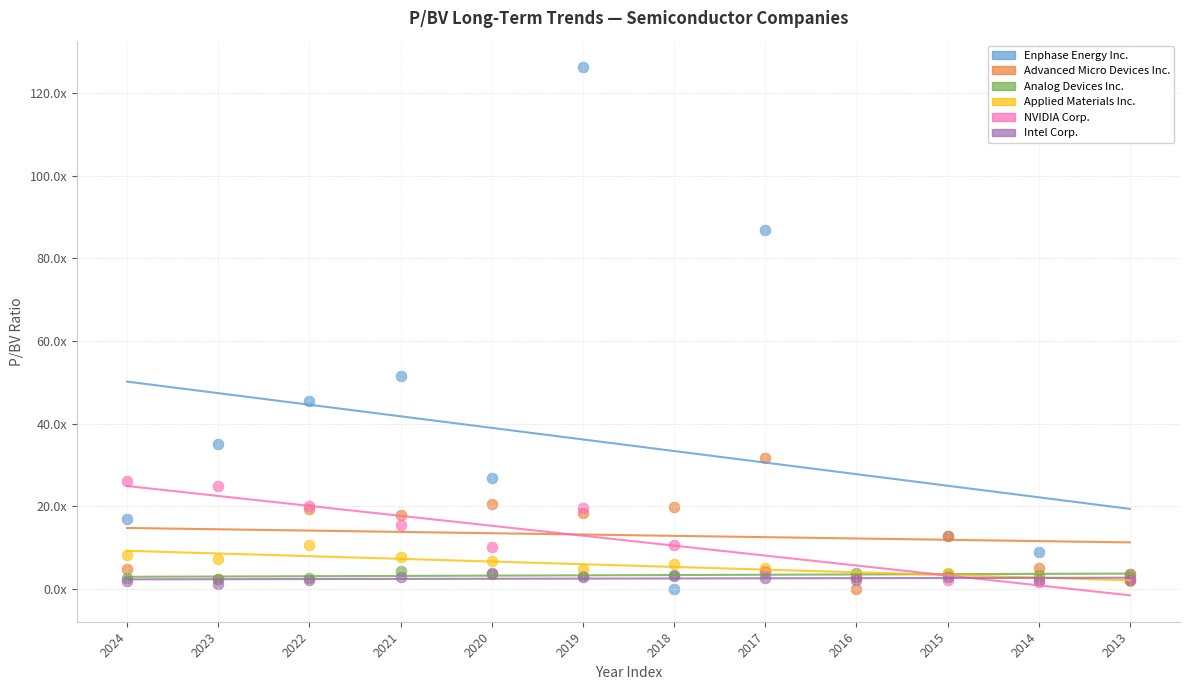

What are all the series names shown in the legend?

Enphase Energy Inc., Advanced Micro Devices Inc., Analog Devices Inc., Applied Materials Inc., NVIDIA Corp., Intel Corp.